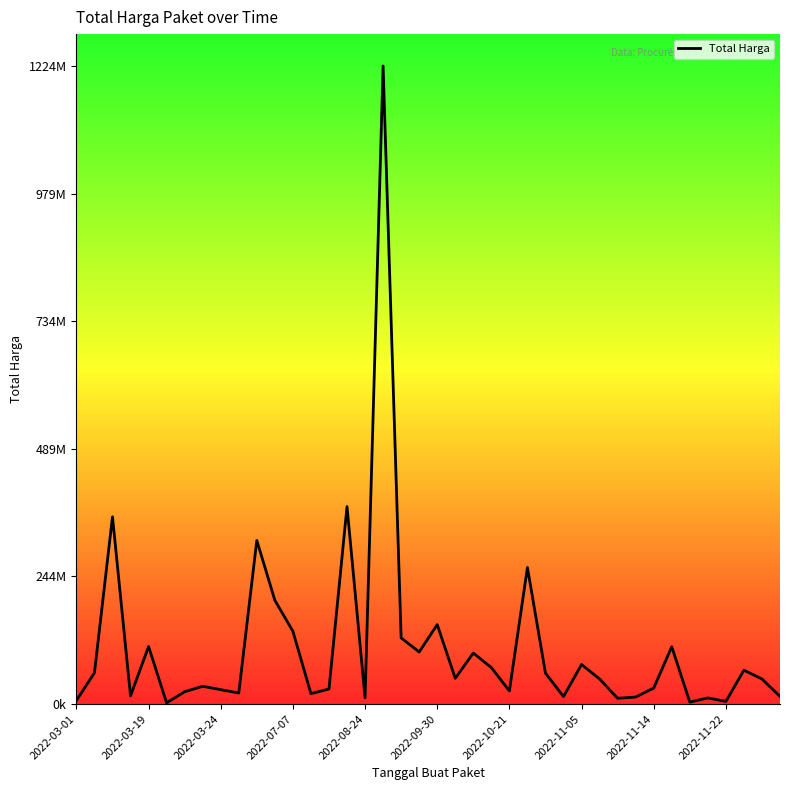

Is this an area chart (filled region under the line)?

Yes